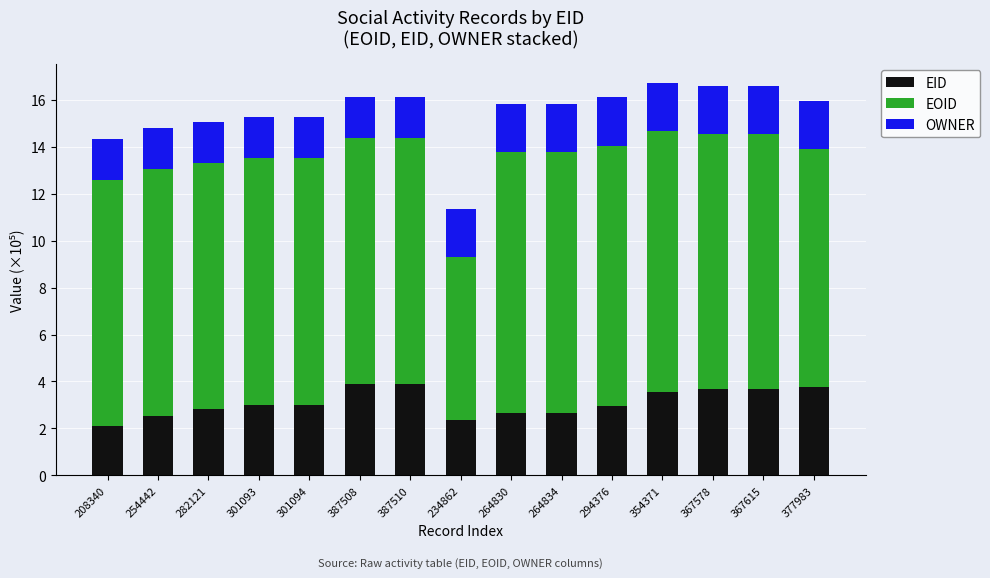

What is the total value across all series at 254442?

14.8